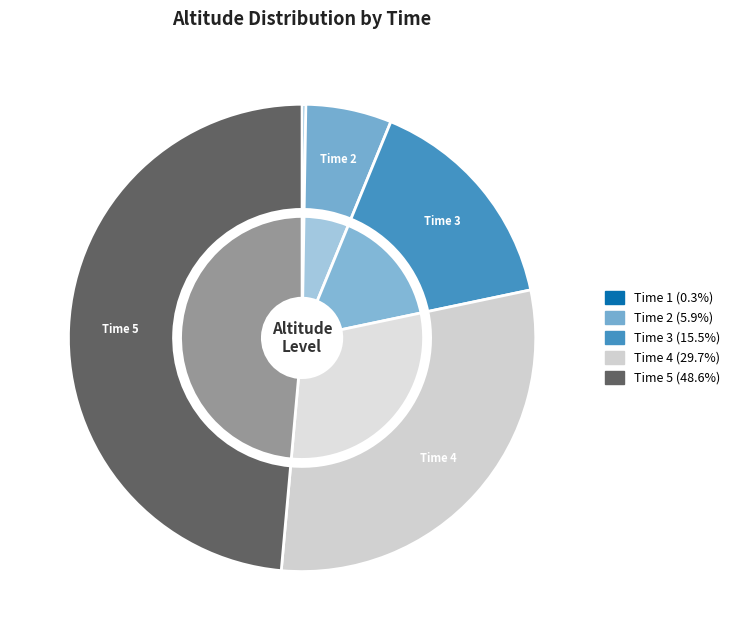

To the nearest percent, what percentage of the pie is 2?

6%